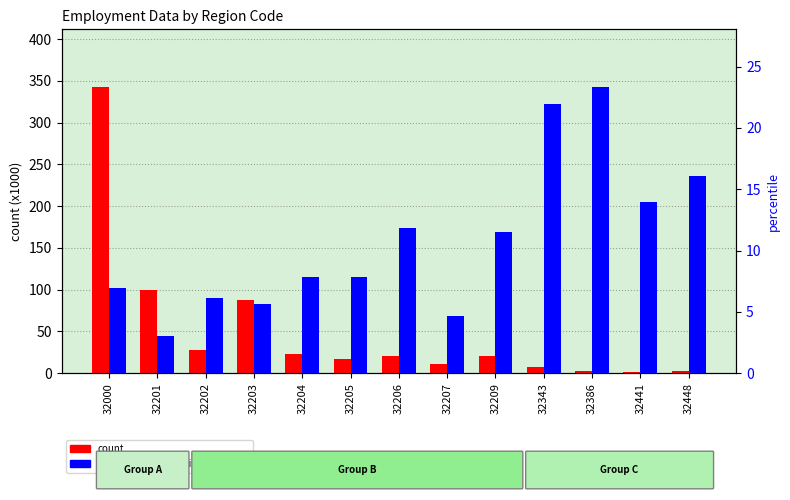

The value of count at 32207 is 3.9. True or false?

False